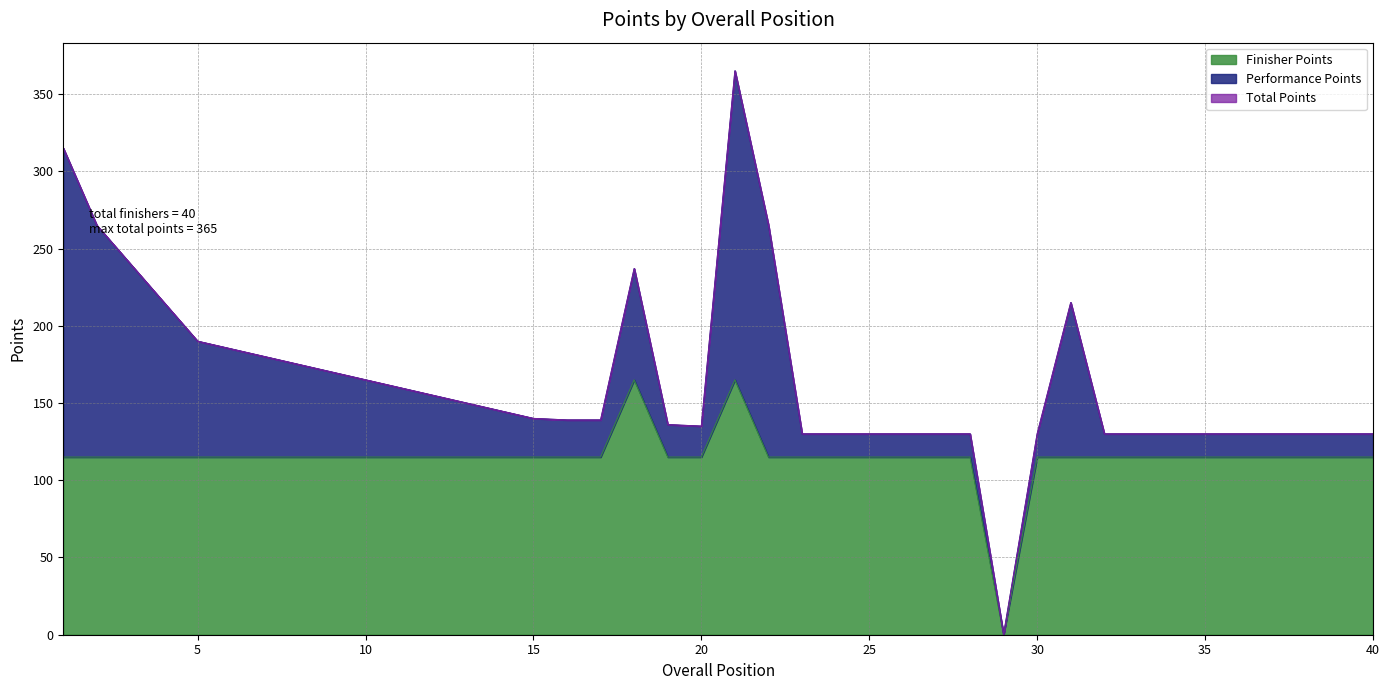

True or false: Total Points and Finisher Points cross at least once.

False